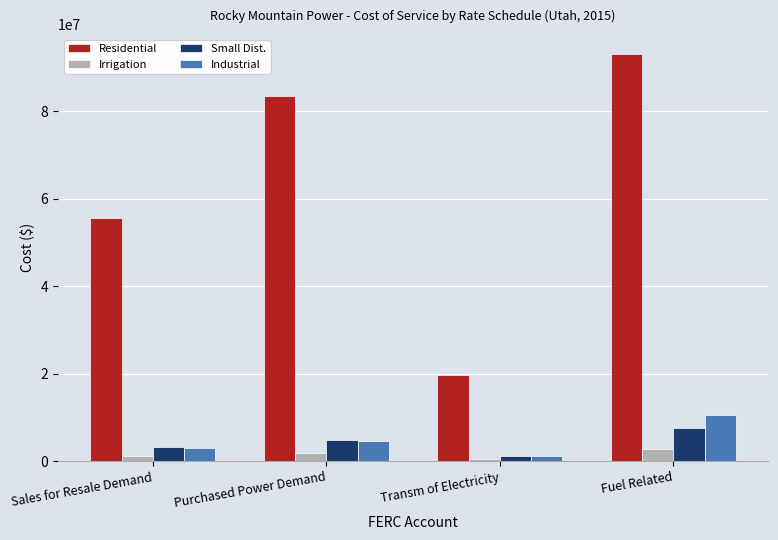

How many distinct data groups are displayed?

4